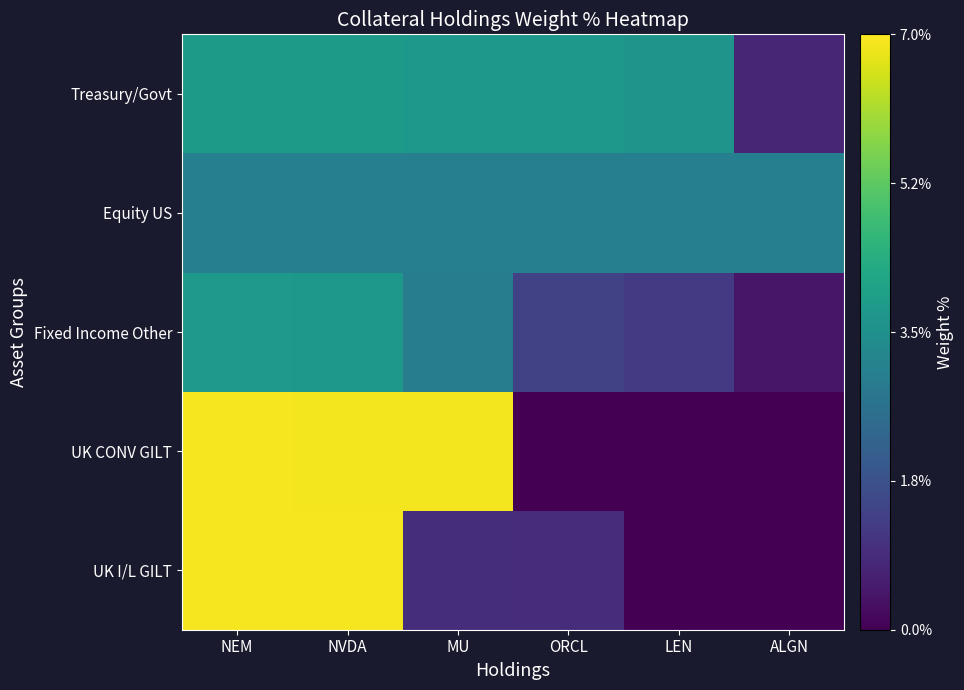

Rank the series by their average value, from lowest to highest.

Fixed Income Other, UK I/L GILT, Equity US, Treasury/Govt, UK CONV GILT